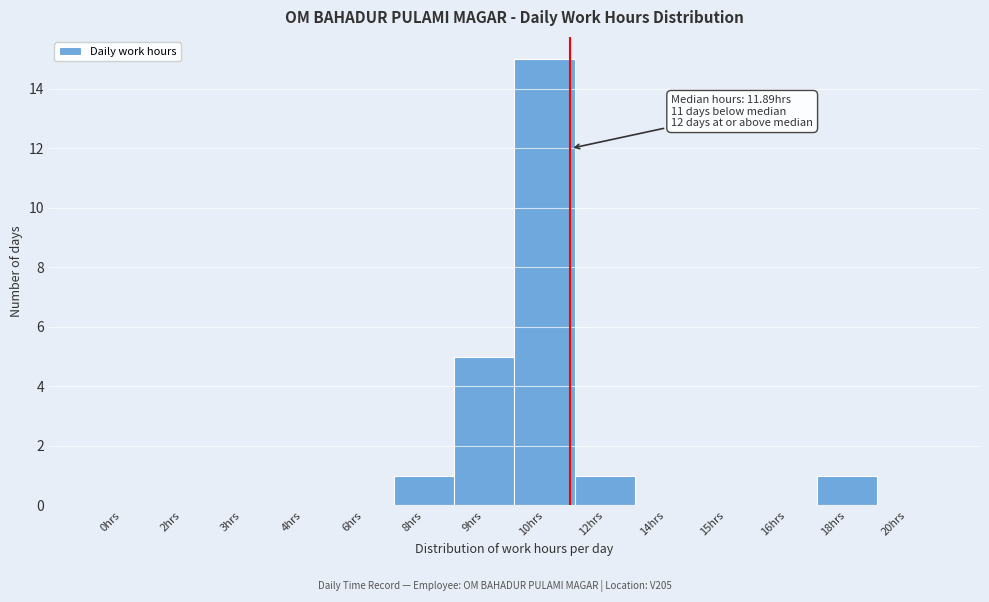

Reading left to right, transcribe all the data shown in this chart.

0hrs=0	2hrs=0	3hrs=0	4hrs=0	6hrs=0	8hrs=1	9hrs=5	10hrs=15	12hrs=1	14hrs=0	15hrs=0	16hrs=0	18hrs=1	20hrs=0